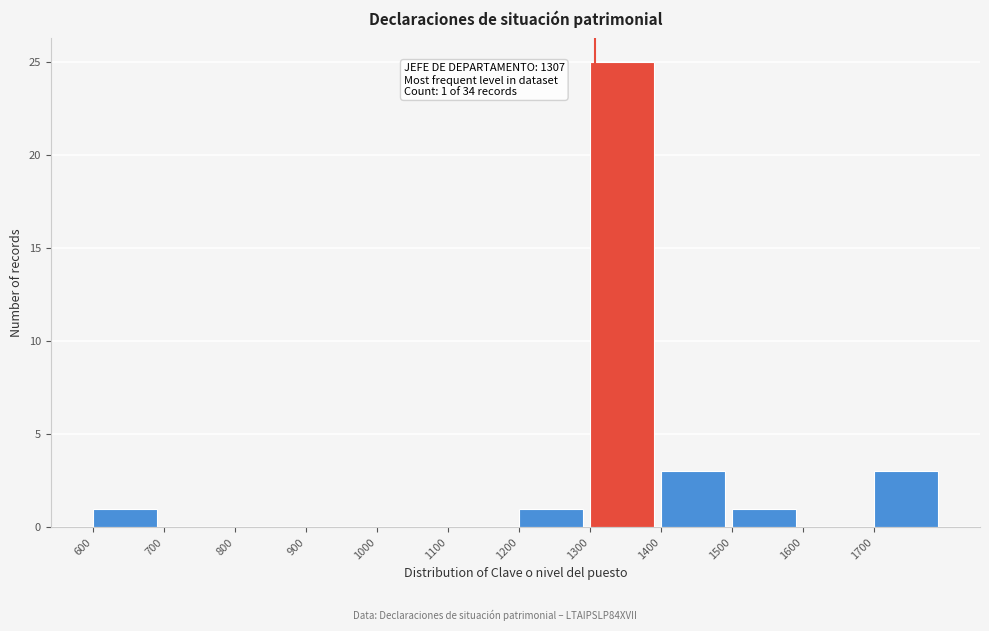

Over which range of the x-axis is the bar tallest?

1300 to 1400